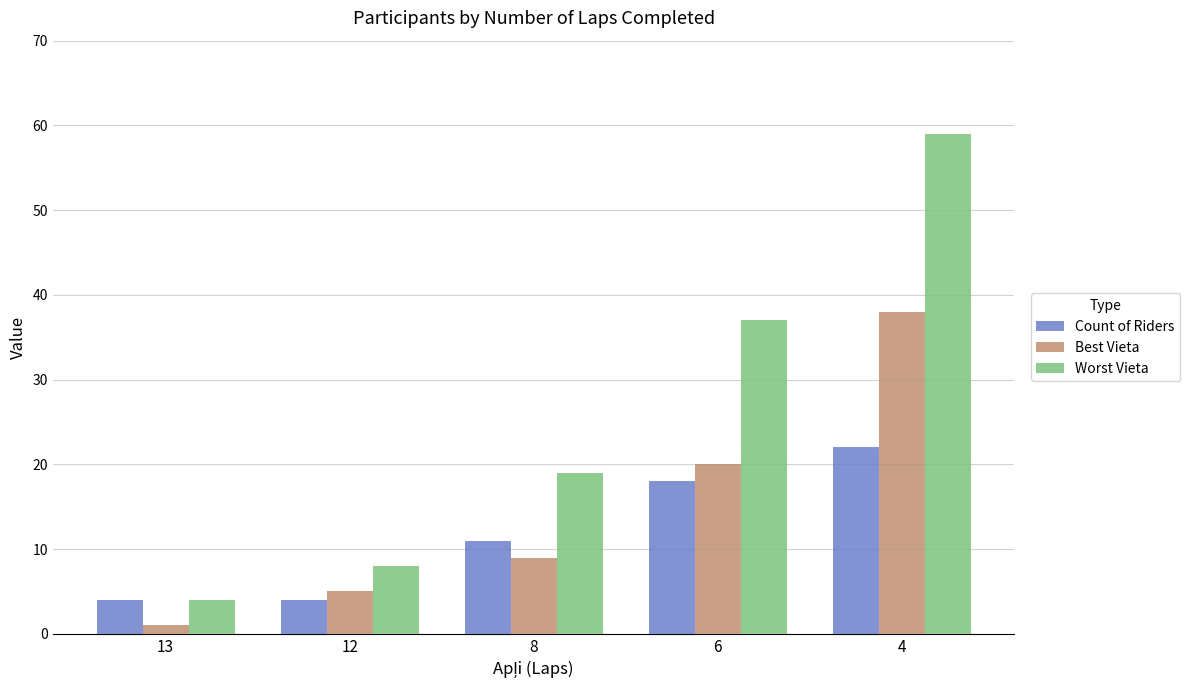

Which series has the largest total across all categories?

Worst Vieta